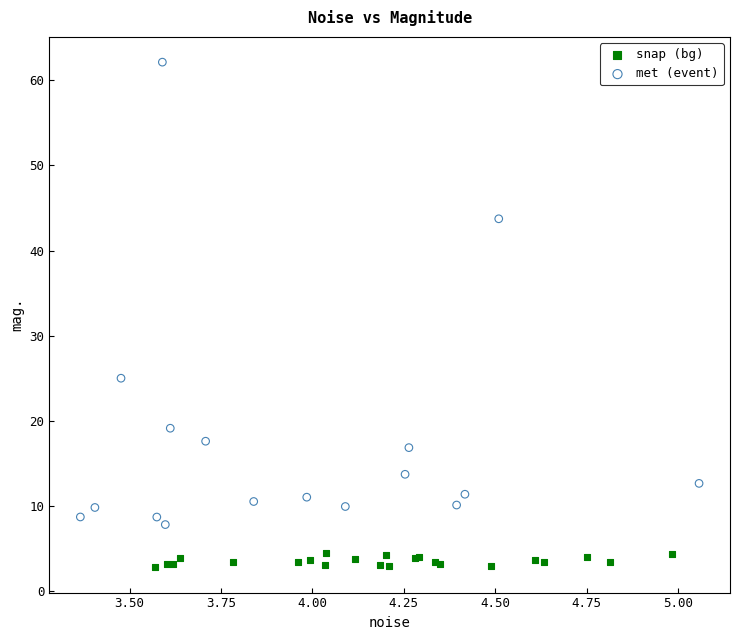

Which series reaches the minimum Y coordinate?

snap (bg)